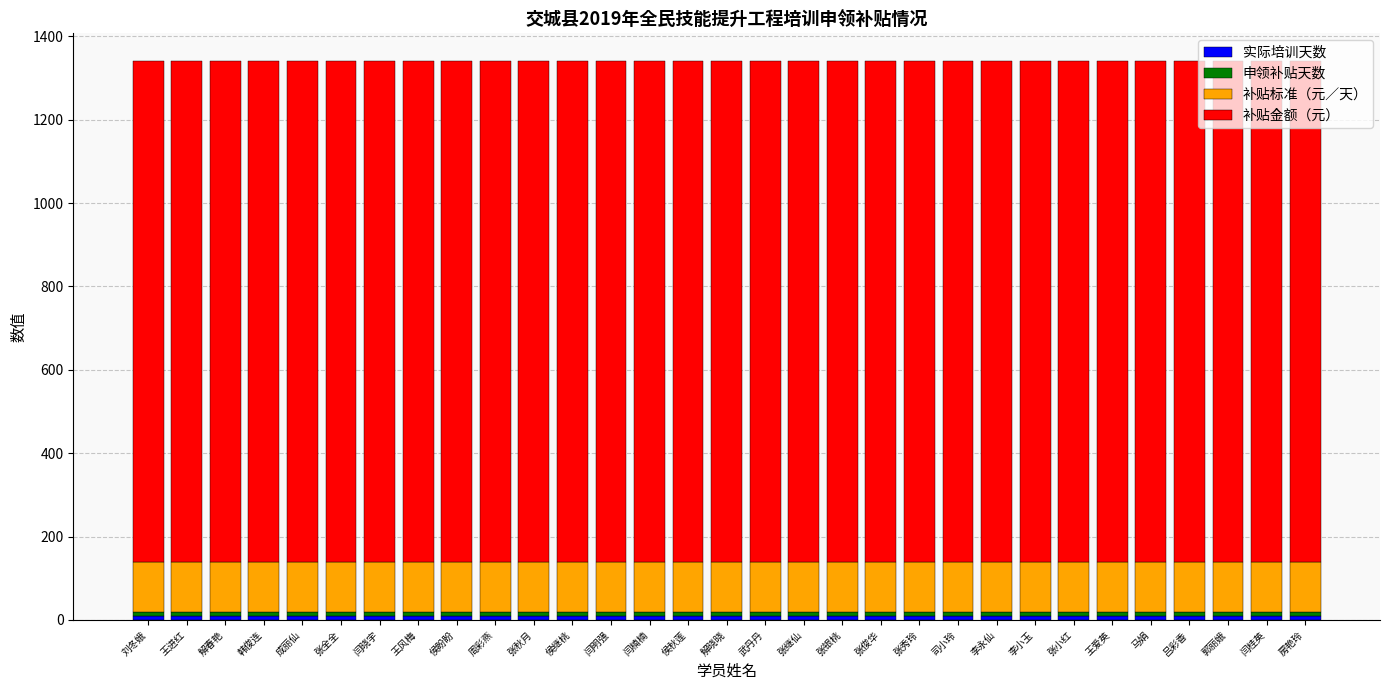

At which category is the sum across all series the highest?

刘冬娥